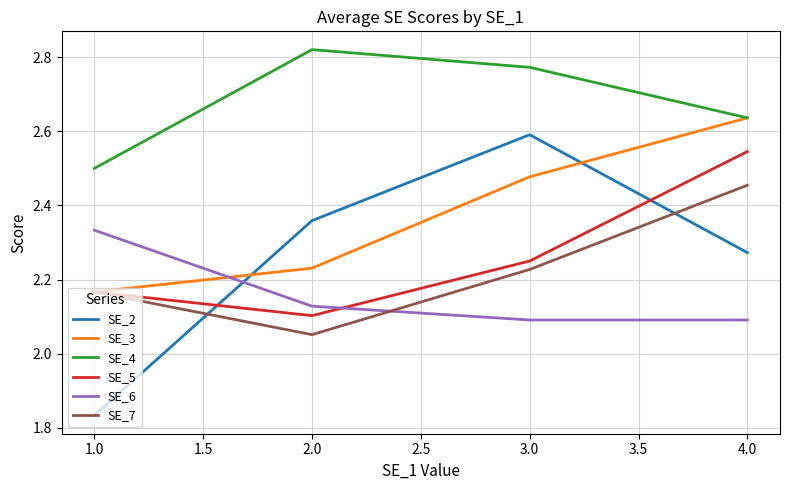

Which series has the largest range (max minus min)?

SE_2